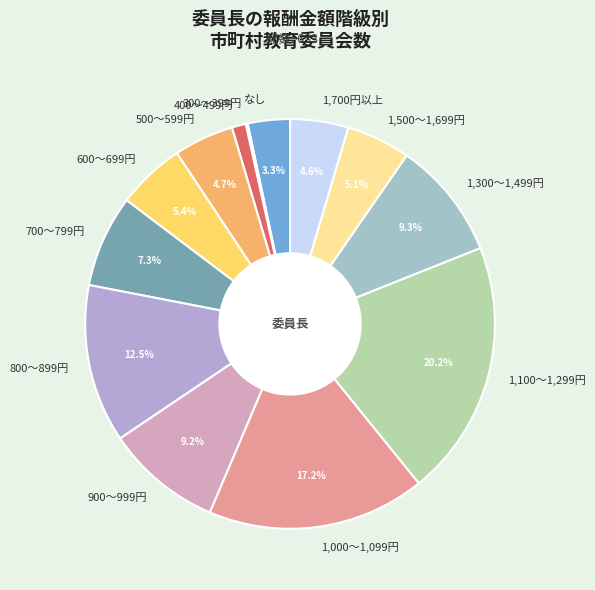

Which category has the biggest portion of the pie?

1,100～1,299円